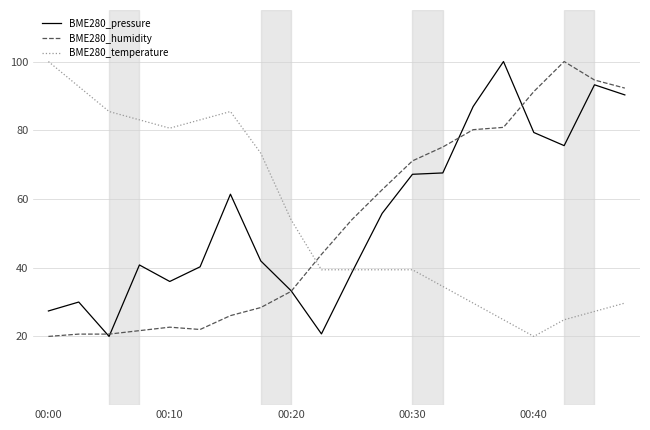

What is the lowest value of the BME280_pressure series?

20.0